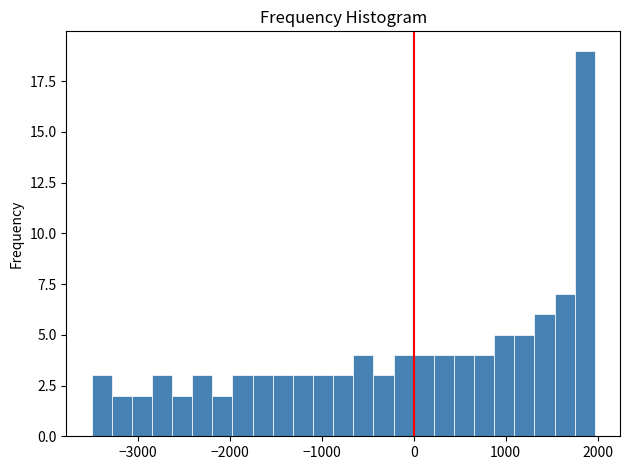

Around what value on the x-axis is the tallest bar? Give the approximate position of its centre, as read against the axis.

1900